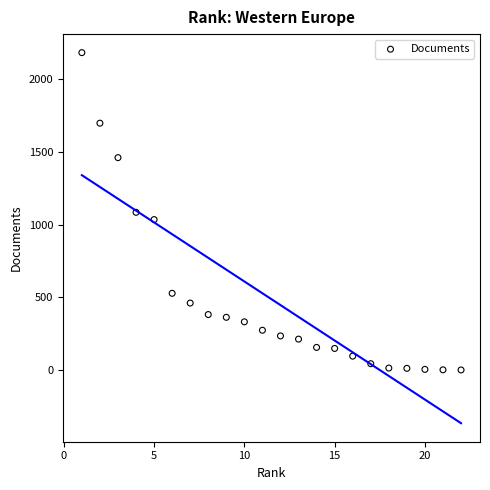

What is the range of Y values (max minus min)?

2182